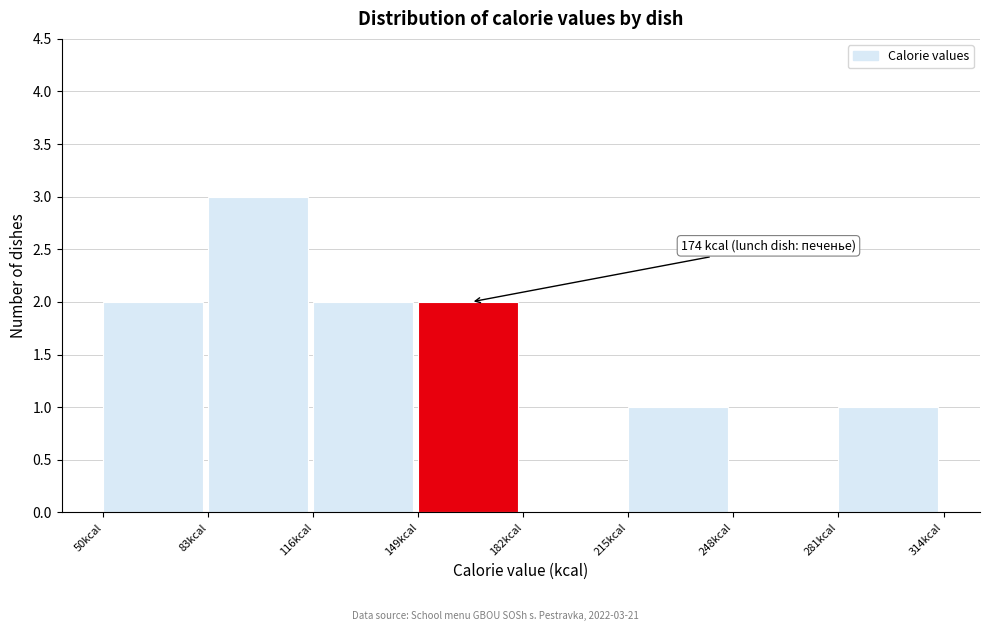

Over which range of the x-axis is the bar tallest?

83 to 116